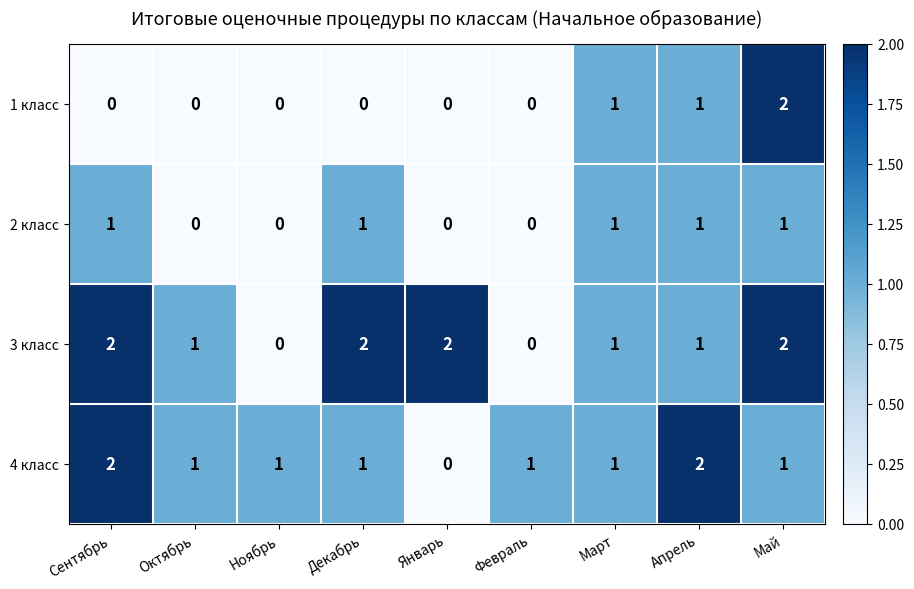

Between Ноябрь and Январь, which series saw the biggest shift?

3 класс